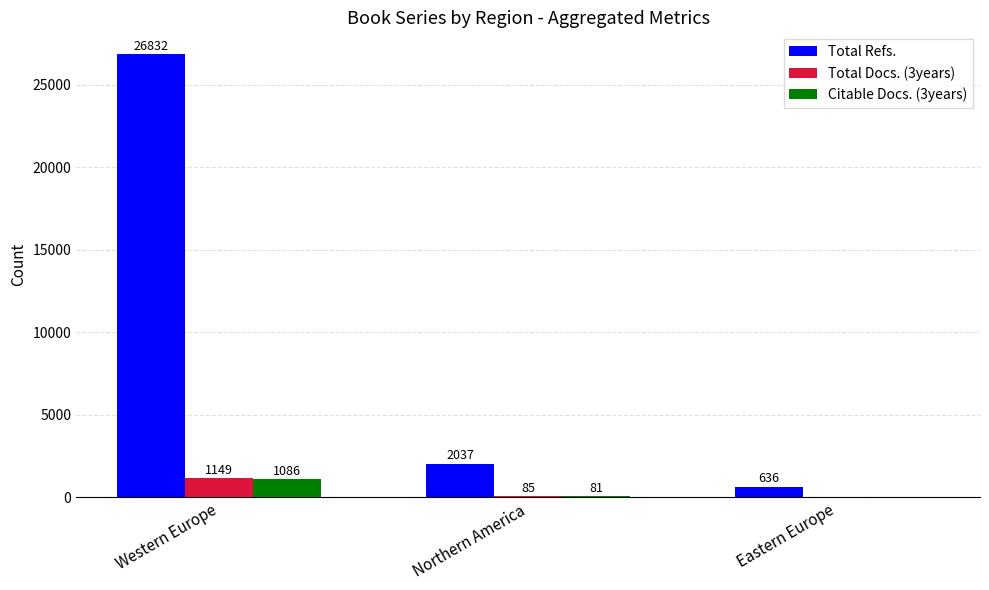

What is the total value across all series at Northern America?

2203